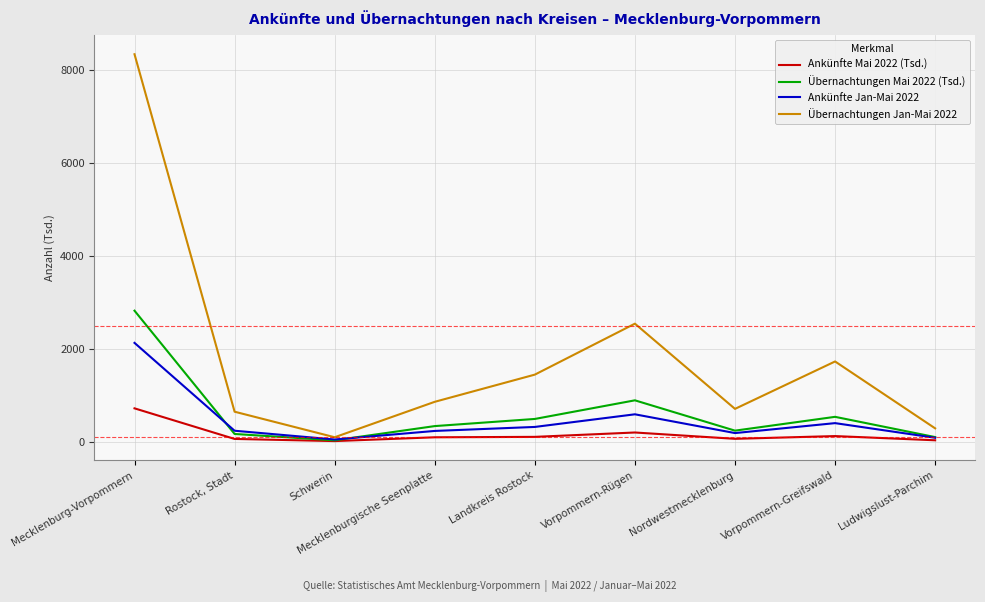

True or false: Ankünfte Jan-Mai 2022 has a value of 236.7 at Mecklenburgische Seenplatte.

True